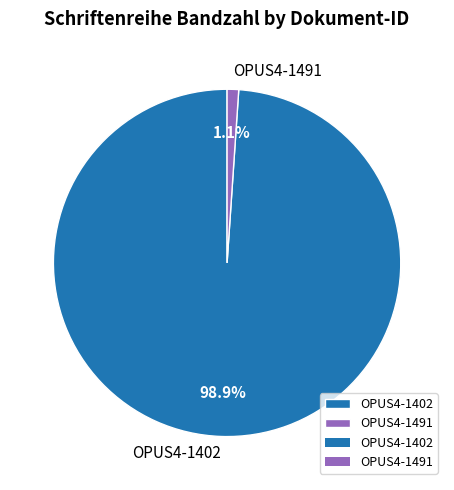

How many slices are in this pie chart?

2